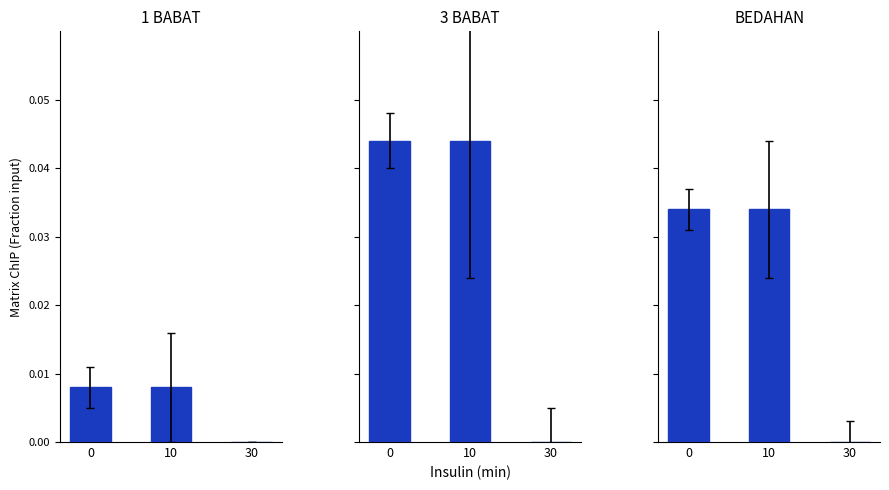

Rank the series by their maximum value, from lowest to highest.

SD NEGERI 1 BABAT, SD NEGERI BEDAHAN, SD NEGERI 3 BABAT